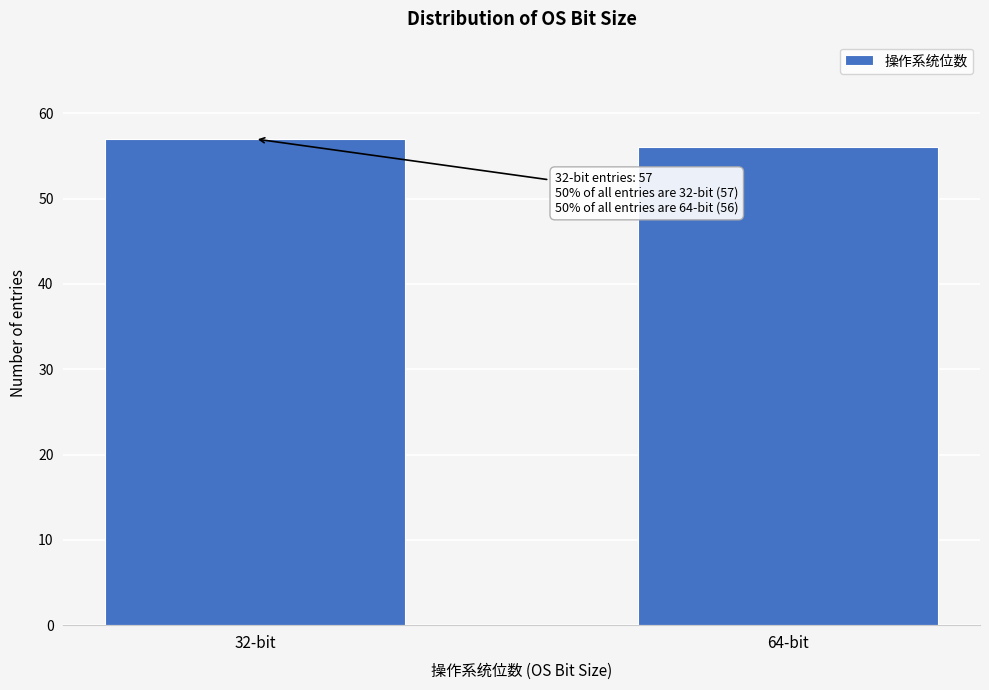

Reading left to right, transcribe all the data shown in this chart.

57	56